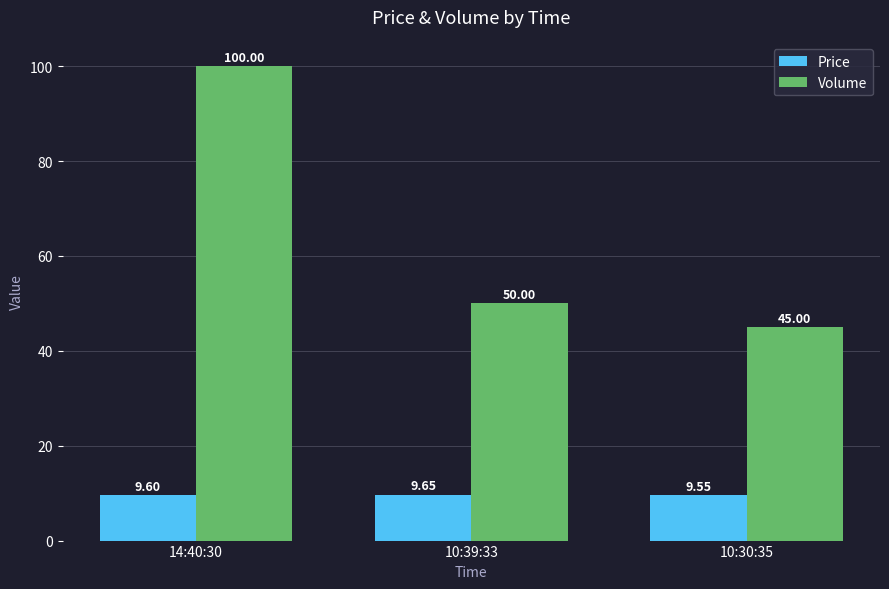

At how many categories does at least one series exceed 66?

1